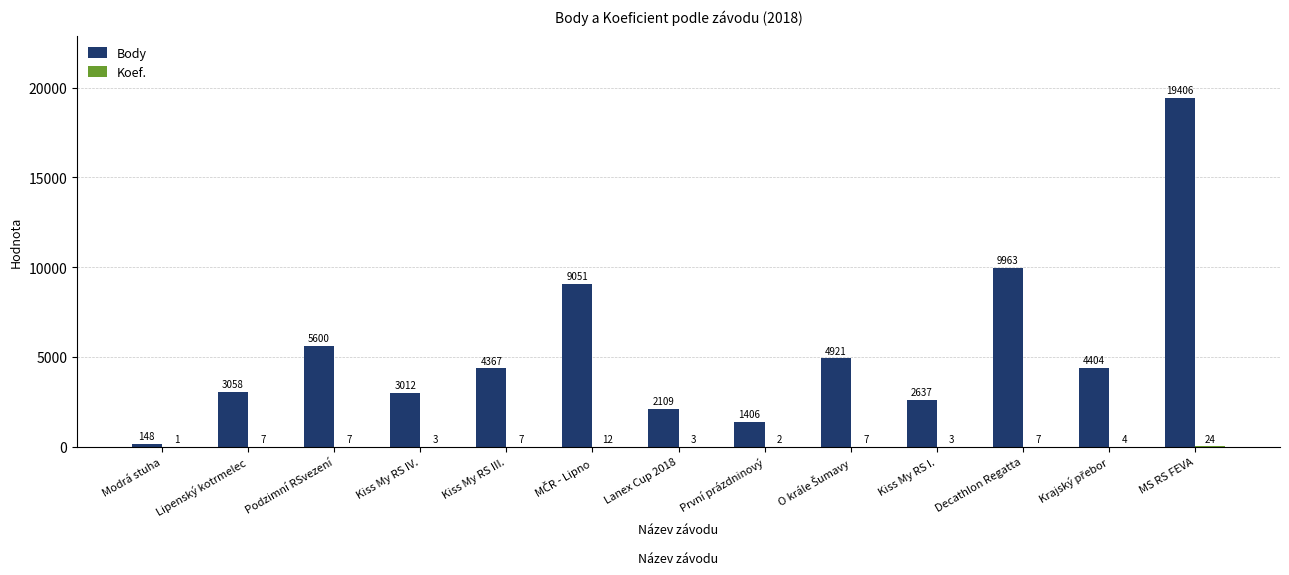

Between Modrá stuha and První prázdninový, which series saw the biggest shift?

Body